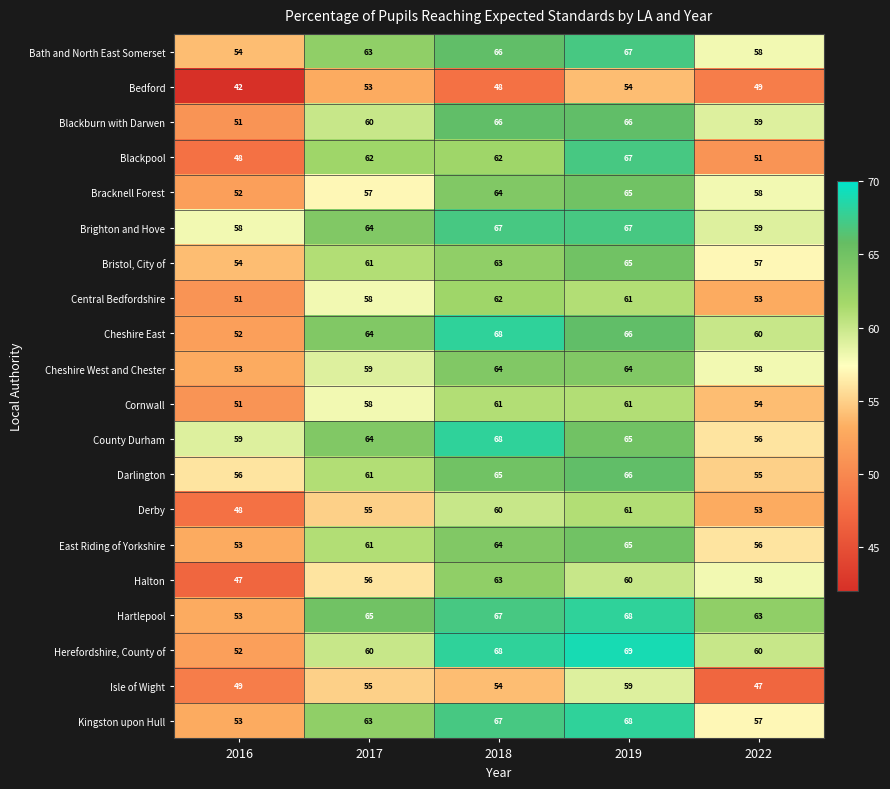

True or false: Derby has a value of 53 at 2022.

True